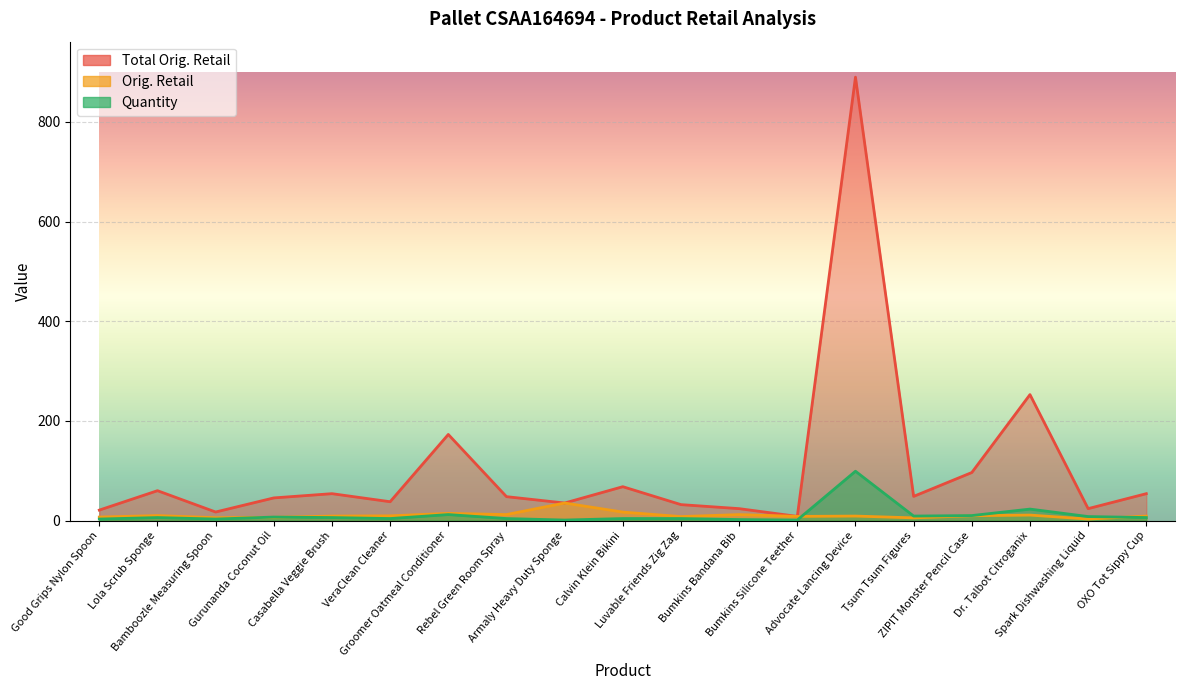

True or false: Total Orig. Retail and Orig. Retail cross at least once.

False